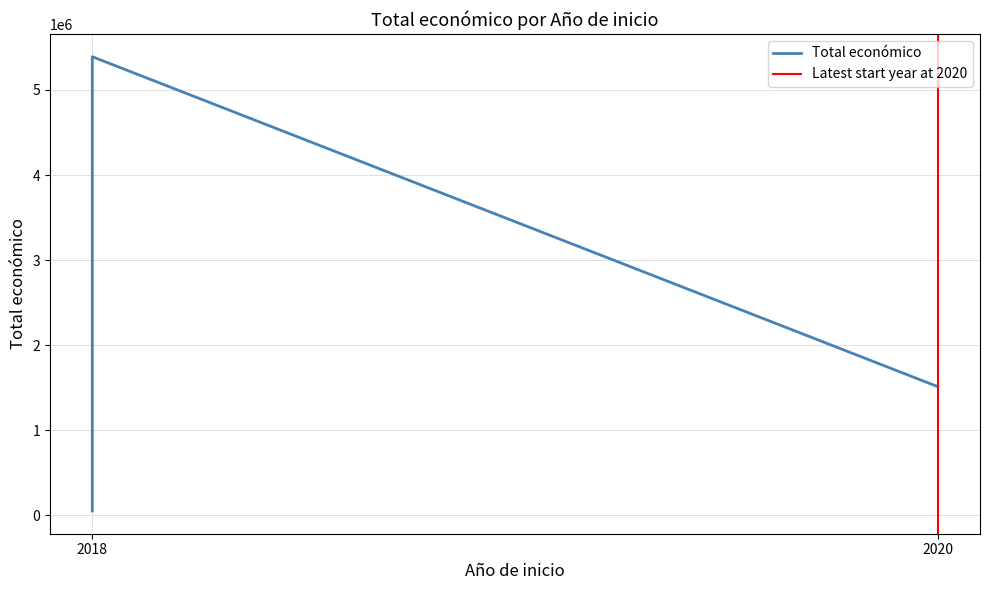

Where is the data nearest to the value 2721326?

2020